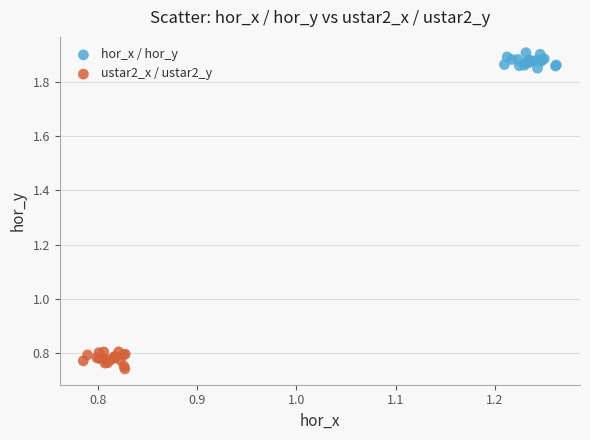

Which series reaches the maximum Y coordinate?

hor_x / hor_y